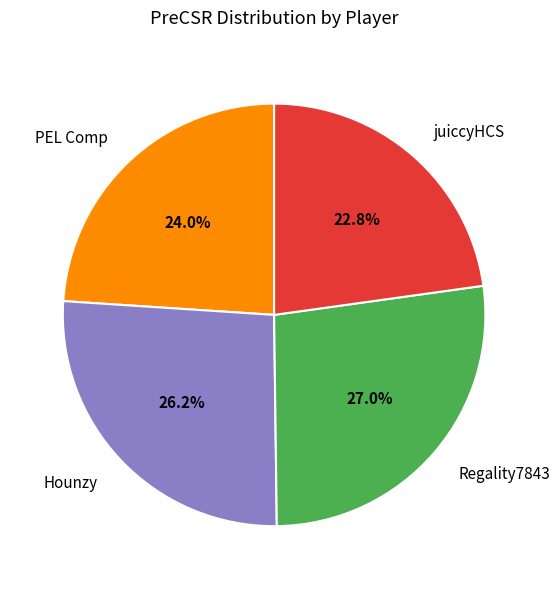

How many segments does this pie chart have?

4